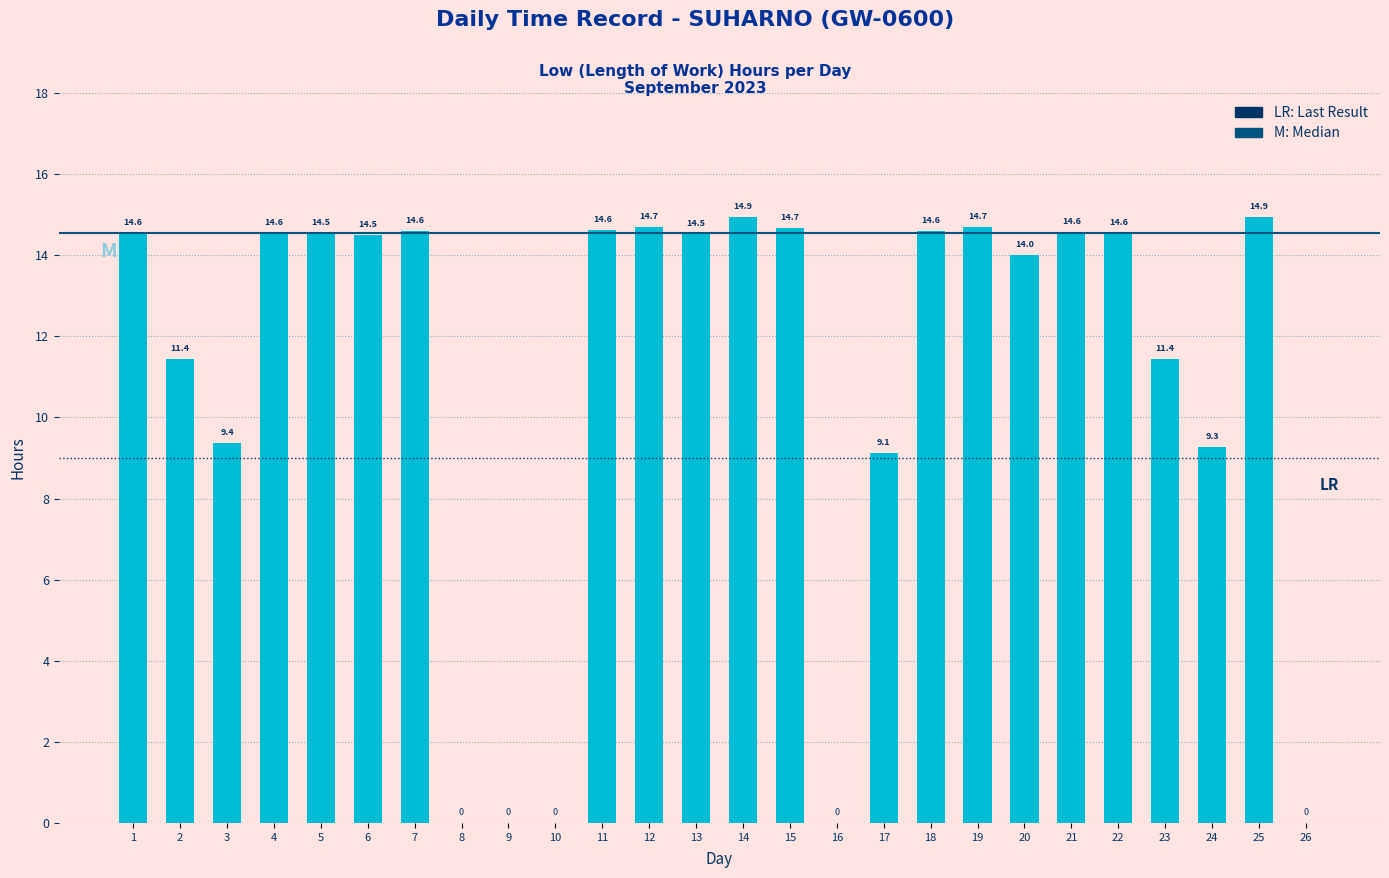

At which label is the value closest to 7?

17